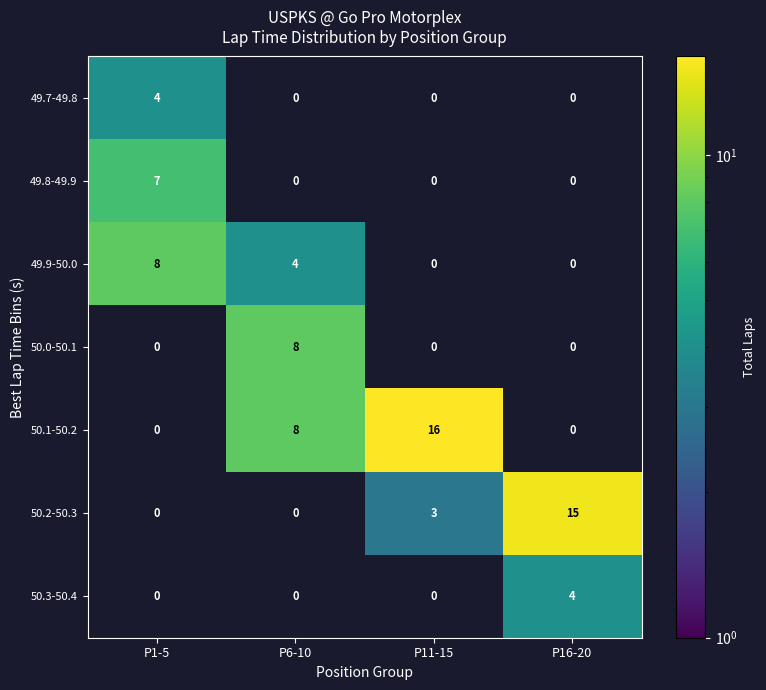

At which category does the chart reach its peak across all series?

P11-15